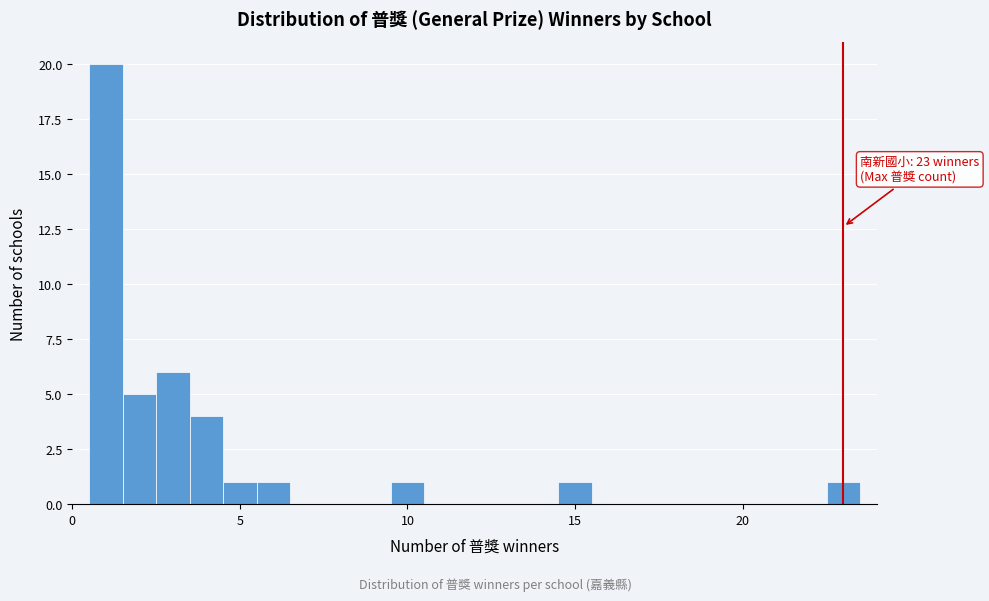

Around what value on the x-axis is the tallest bar? Give the approximate position of its centre, as read against the axis.

1.0